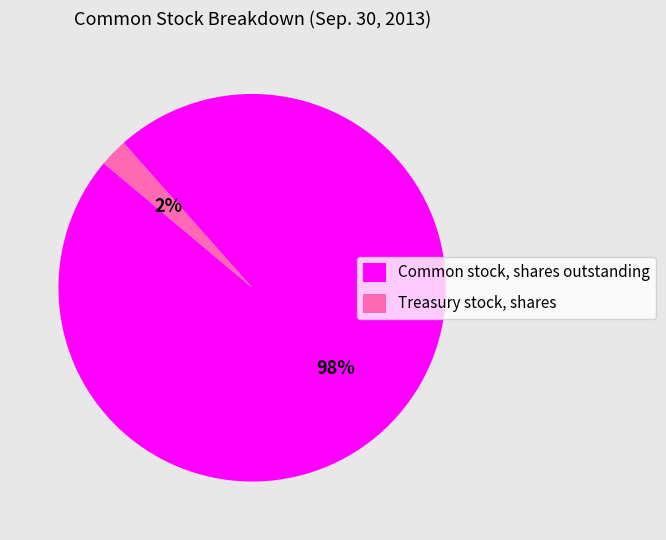

How many segments does this pie chart have?

2